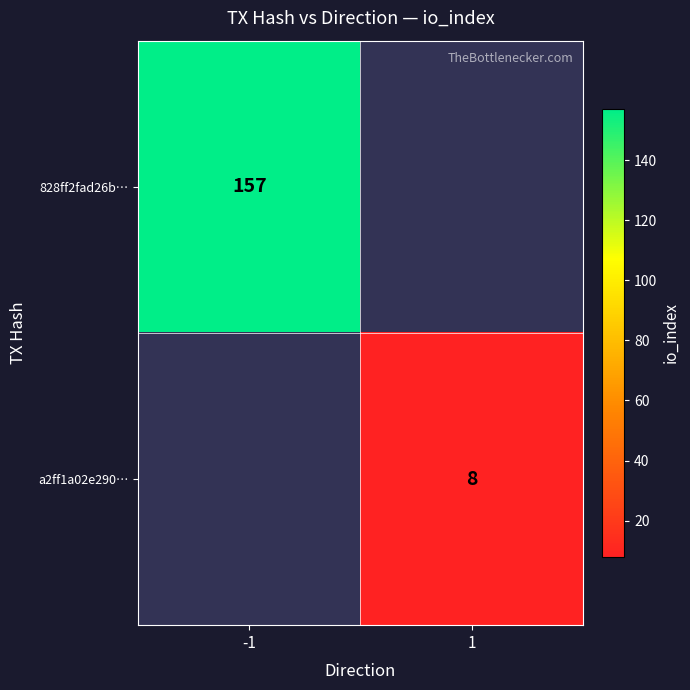

Which label corresponds to the largest value in the chart?

-1